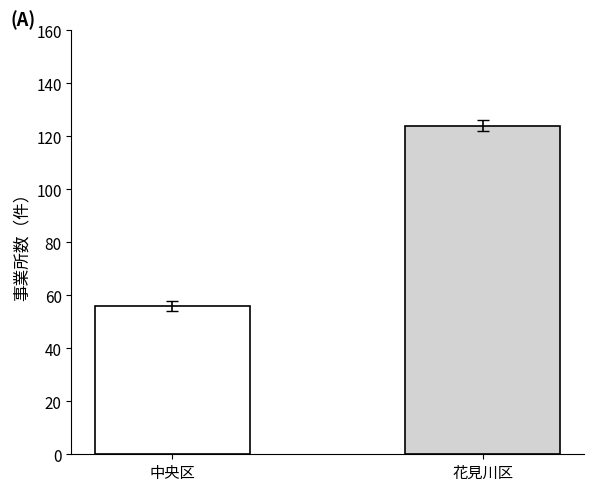

At which label is the value closest to 90?

中央区